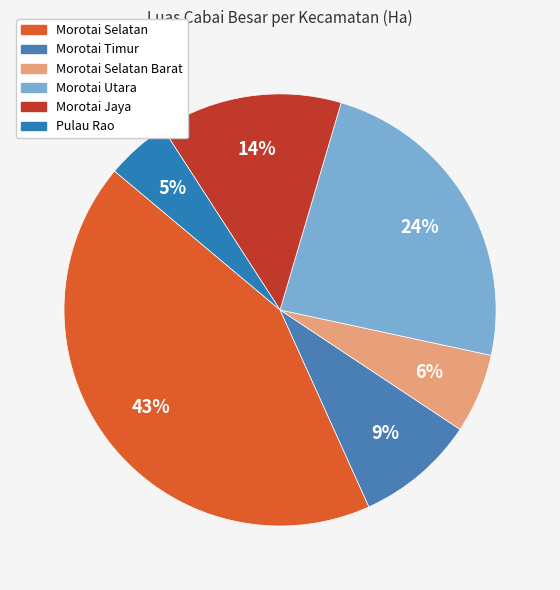

Which category has the smallest portion of the pie?

Pulau Rao